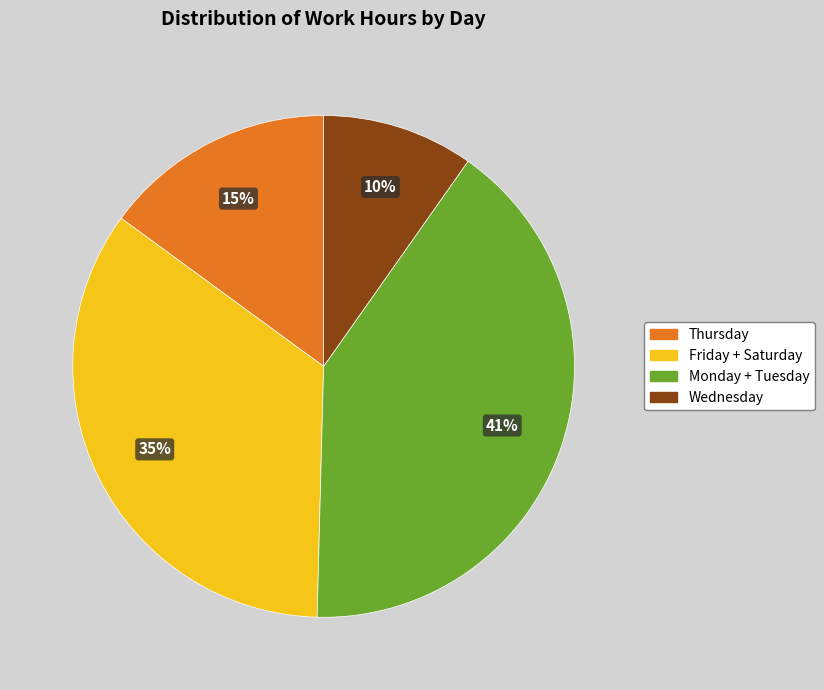

Is there a majority slice in this chart?

No